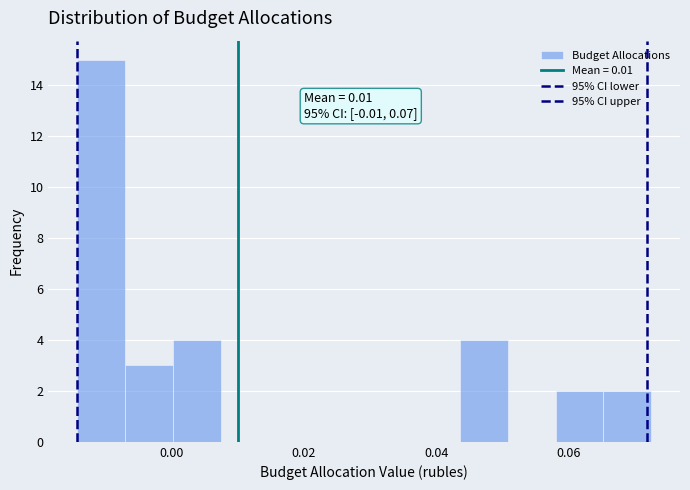

Around what value on the x-axis is the tallest bar? Give the approximate position of its centre, as read against the axis.

-0.010